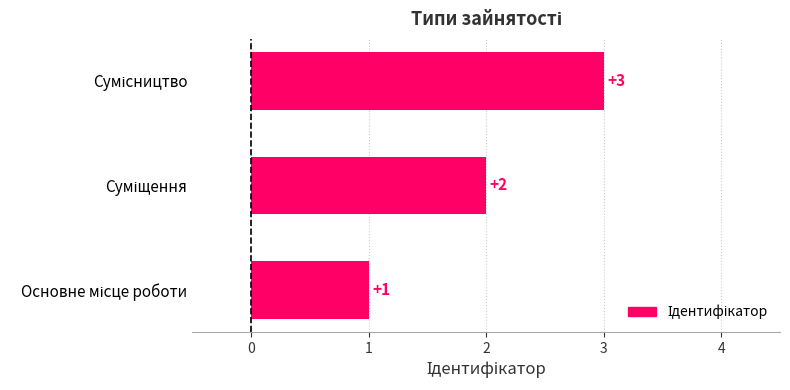

What is the maximum value shown in the chart?

3